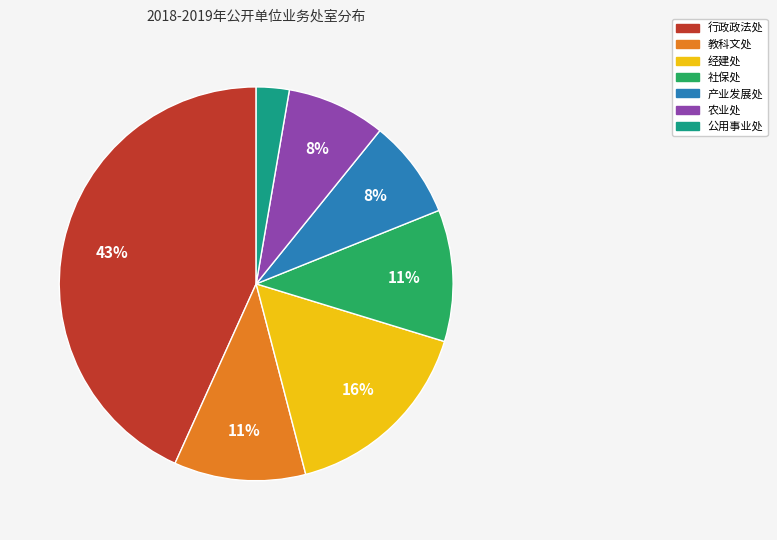

To the nearest percent, what percentage of the pie is 经建处?

16%